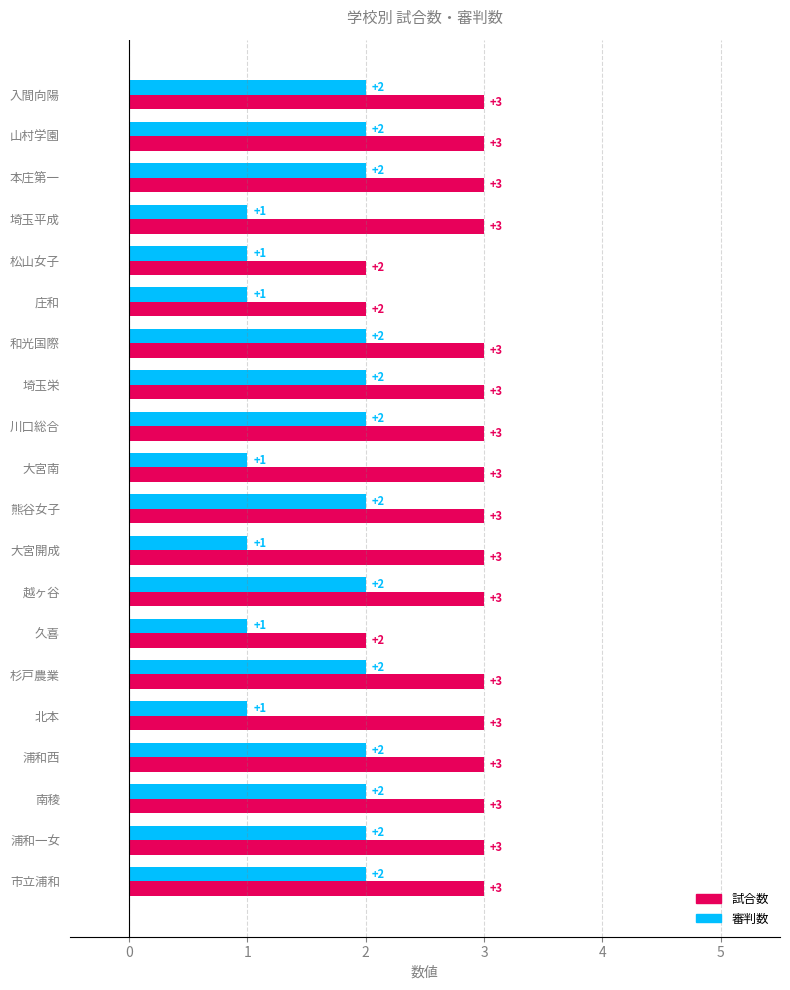

The 審判数 series shows 1 at 埼玉平成. True or false?

True